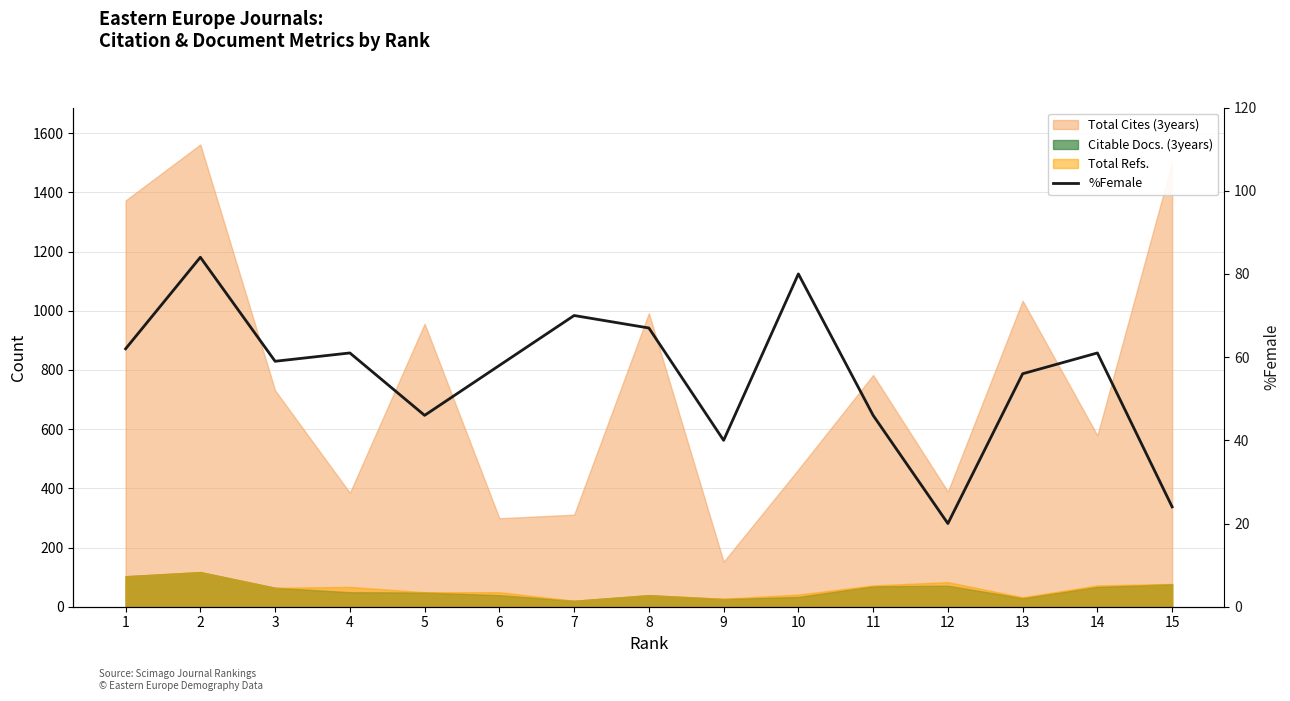

Reading left to right, what are all the values shown in this chart?

62	84	59	61	46	58	70	67	40	80	46	20	56	61	24